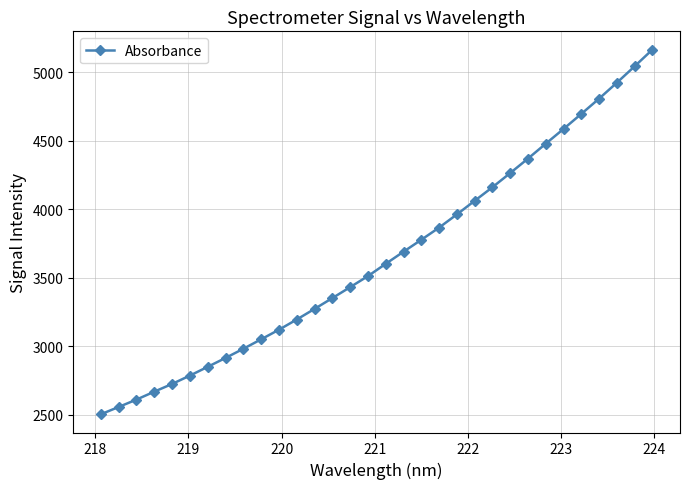

What is the difference between the maximum and second lowest values?

2611.6